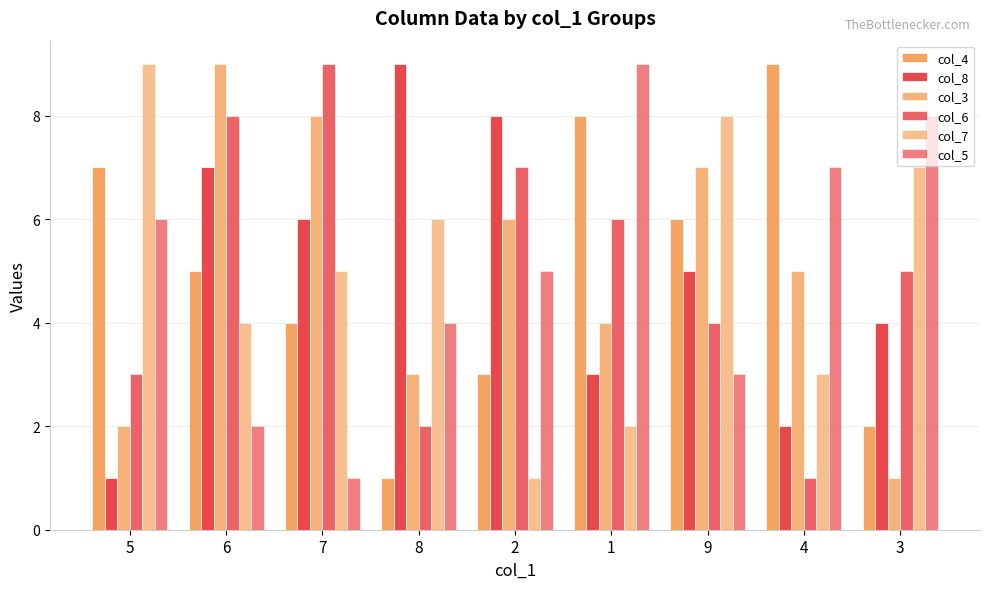

What is the spread (max minus min) of values at 6?

7